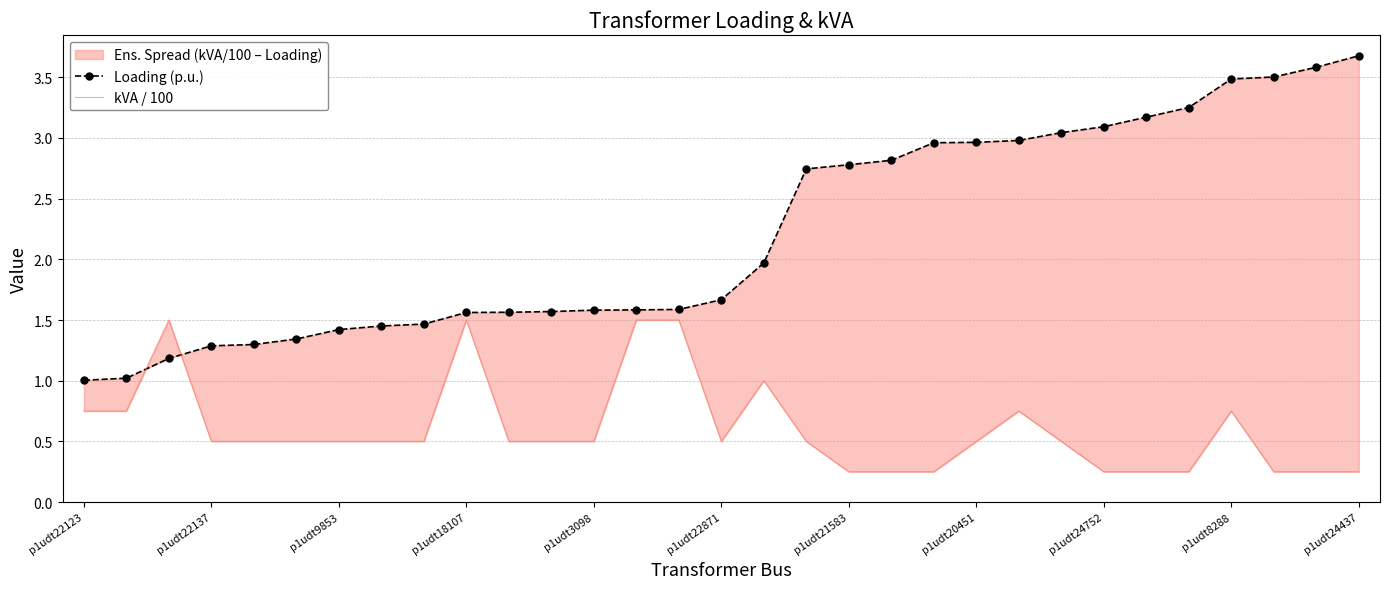

What position from the right is 25?

6